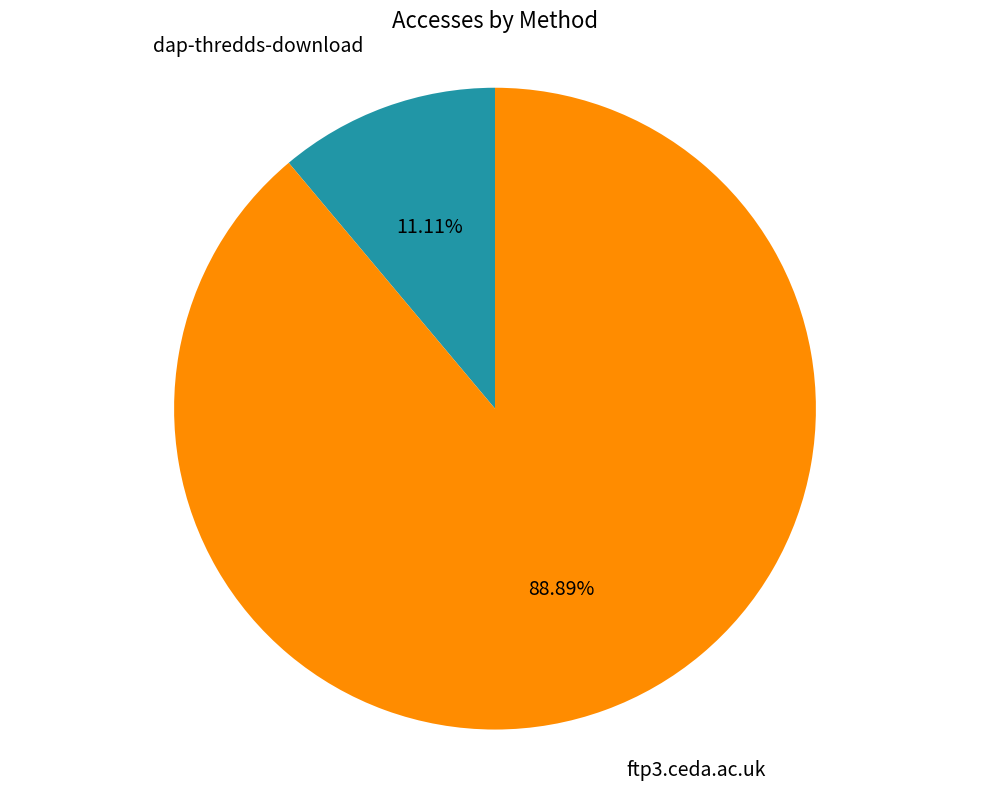

Count the number of slices in the pie.

2